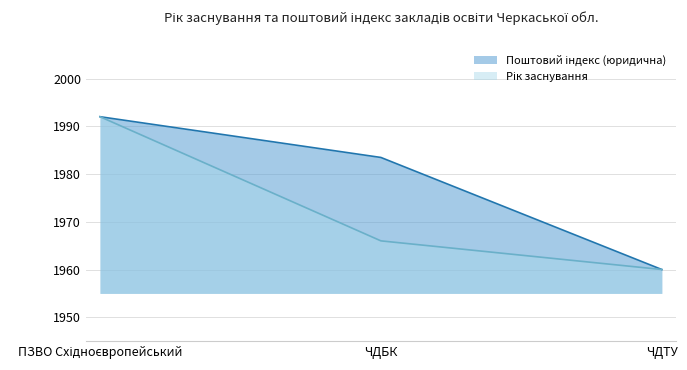

What is the spread (max minus min) of values at ЧДБК?

17.5